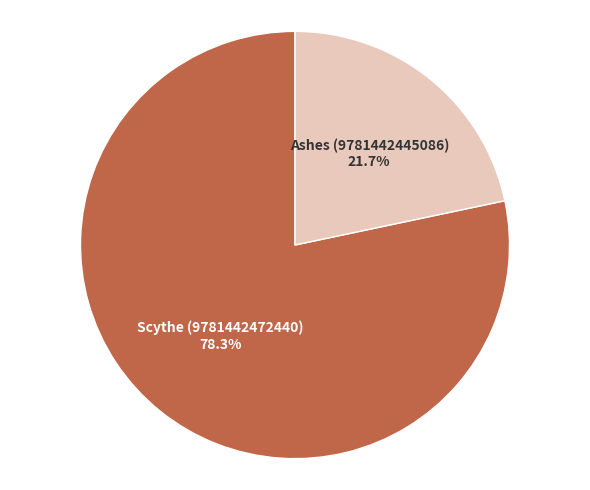

To the nearest percent, what is the combined percentage of Scythe (9781442472440) and Ashes (9781442445086)?

100%